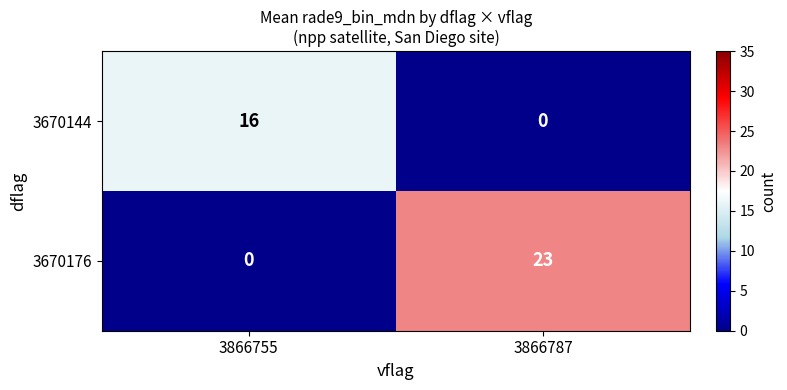

What is the sum of all 3670176 values?

23